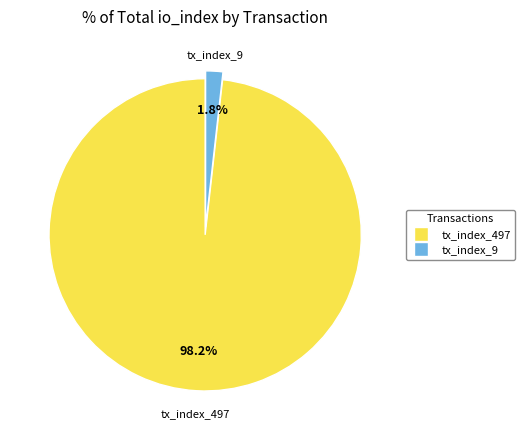

Do tx_index_9 and tx_index_497 together represent more than half of the pie?

Yes